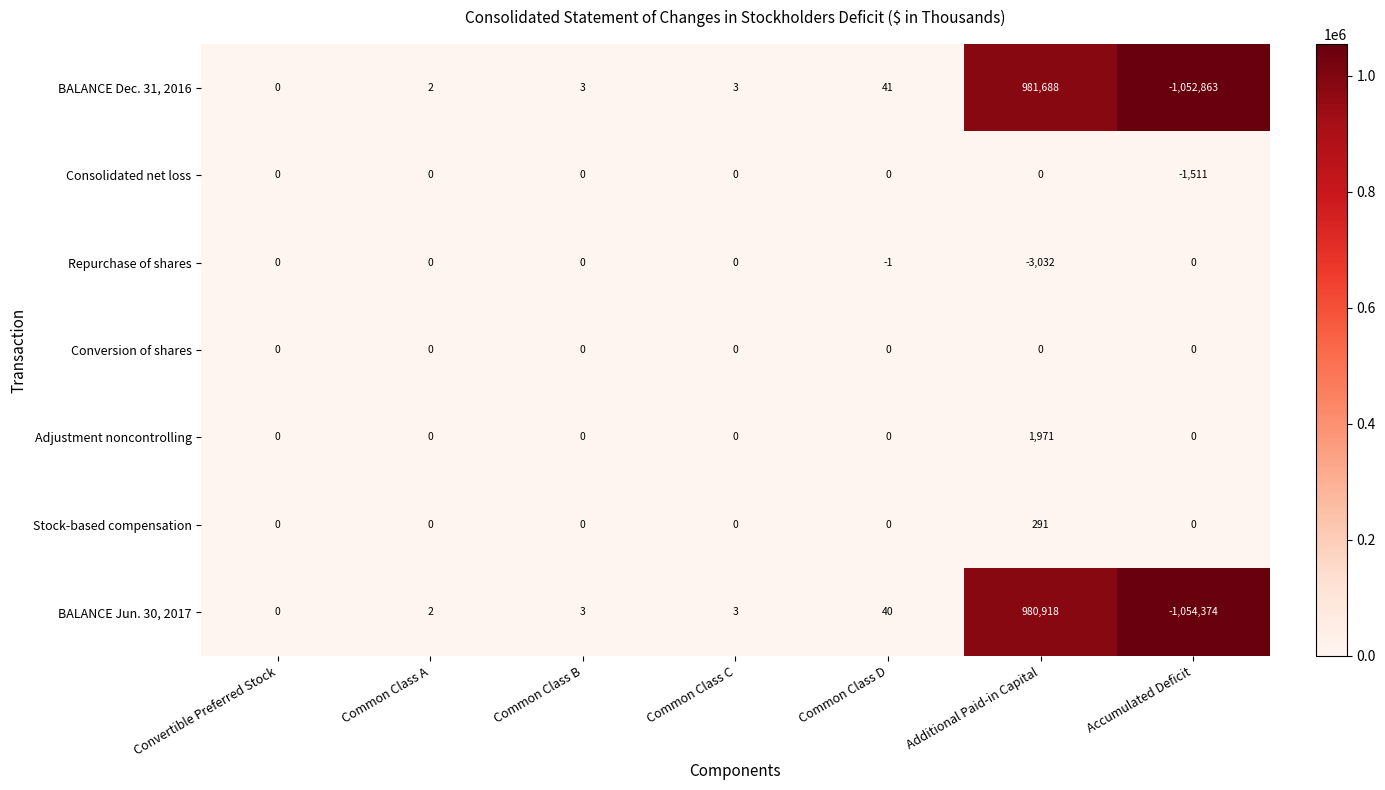

What is the difference between the highest and lowest values at Accumulated Deficit?

1054374